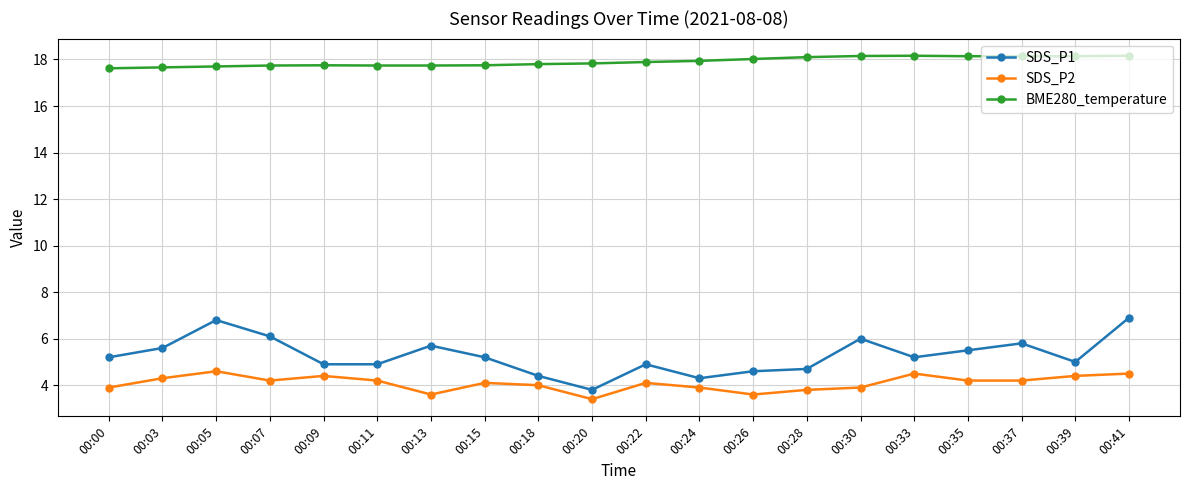

At which label does SDS_P1 first exceed 5?

00:00